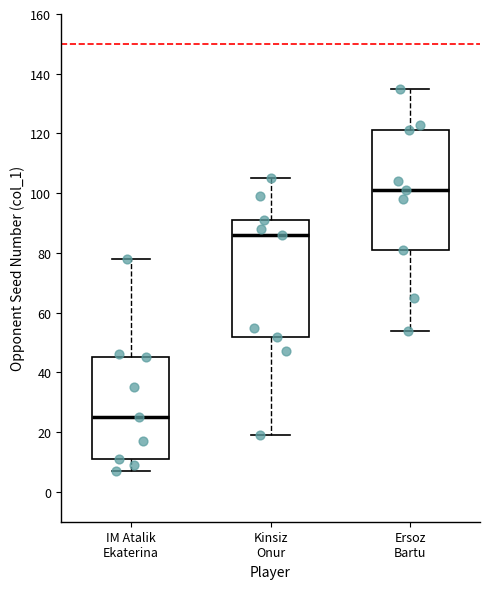

Reading left to right, transcribe this box plot: for each box, give where its median line is, the range the box spans, and where its two whiskers end, as read against the y-axis. The values are not printed on the chart, so give them approximately, as read against the axis.

IM Atalik Ekaterina: median 26, box 12 to 46, whiskers 8 to 78
Kinsiz Onur: median 86, box 52 to 92, whiskers 20 to 106
Ersoz Bartu: median 102, box 82 to 122, whiskers 54 to 136